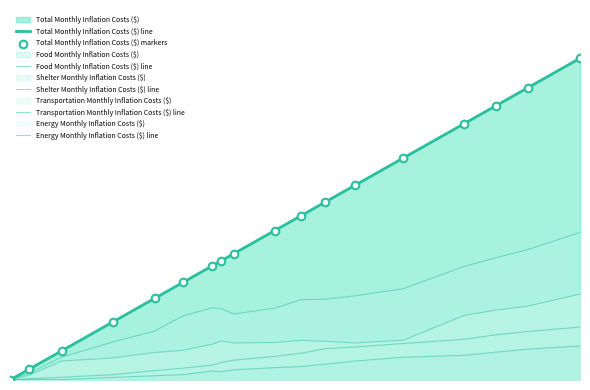

What are all the series names shown in the legend?

Total Monthly Inflation Costs ($) line, Food Monthly Inflation Costs ($) line, Shelter Monthly Inflation Costs ($) line, Transportation Monthly Inflation Costs ($) line, Energy Monthly Inflation Costs ($) line, Total Monthly Inflation Costs ($) markers